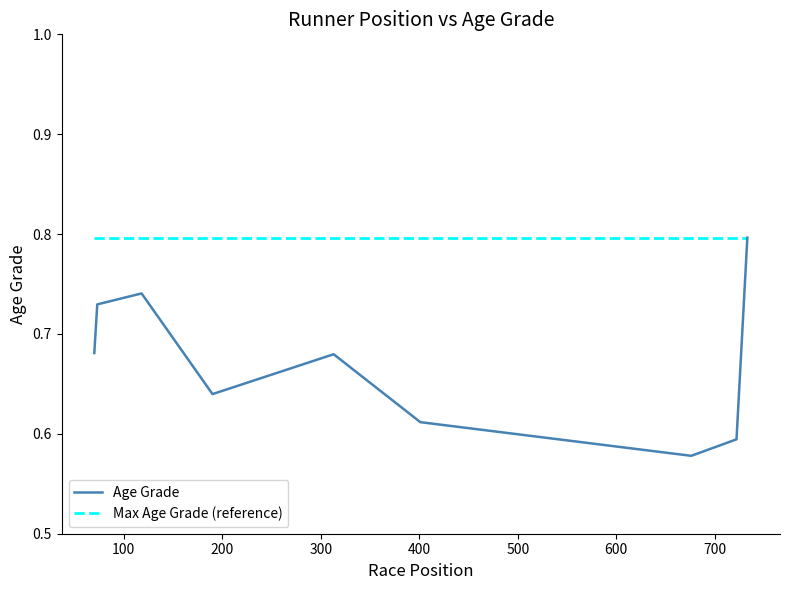

Reading right to left, list all the values displayed in this chart.

733=0.8	722=0.6	676=0.6	401=0.6	313=0.7	190=0.6	118=0.7	73=0.7	70=0.7